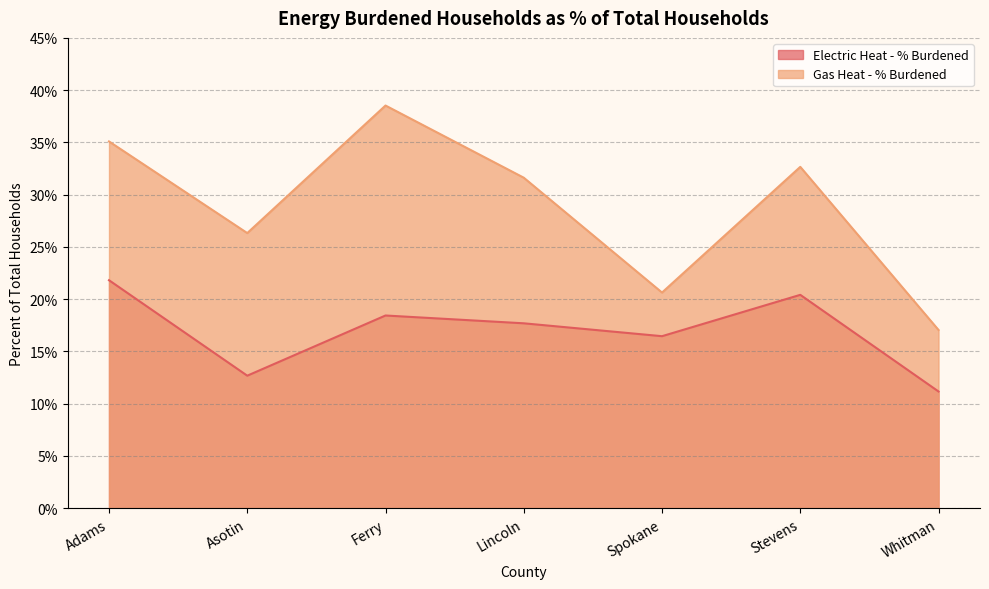

Reading left to right, list all the values displayed in this chart.

Electric Heat - % Burdened: Adams=0.2	Asotin=0.1	Ferry=0.2	Lincoln=0.2	Spokane=0.2	Stevens=0.2	Whitman=0.1
Gas Heat - % Burdened: Adams=0.4	Asotin=0.3	Ferry=0.4	Lincoln=0.3	Spokane=0.2	Stevens=0.3	Whitman=0.2